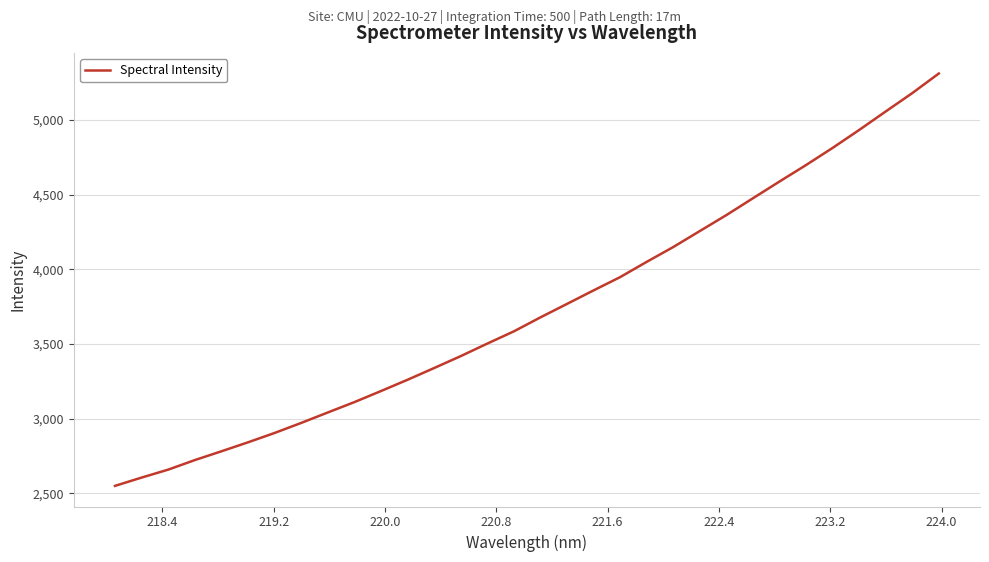

What is the minimum value shown in the chart?

2549.2